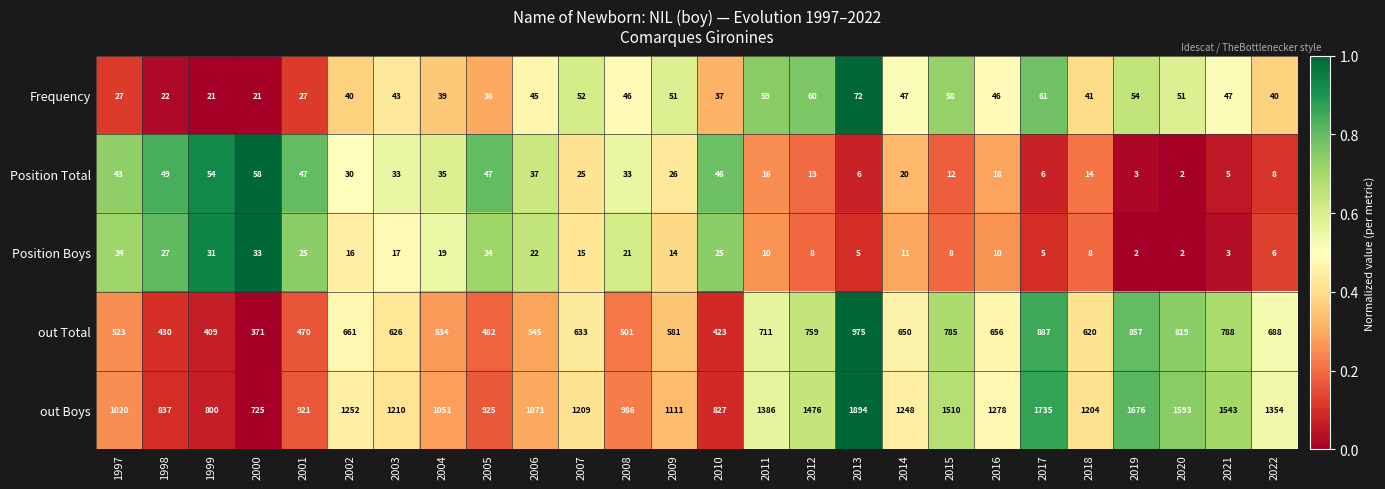

Which series has the widest spread of values?

out Boys